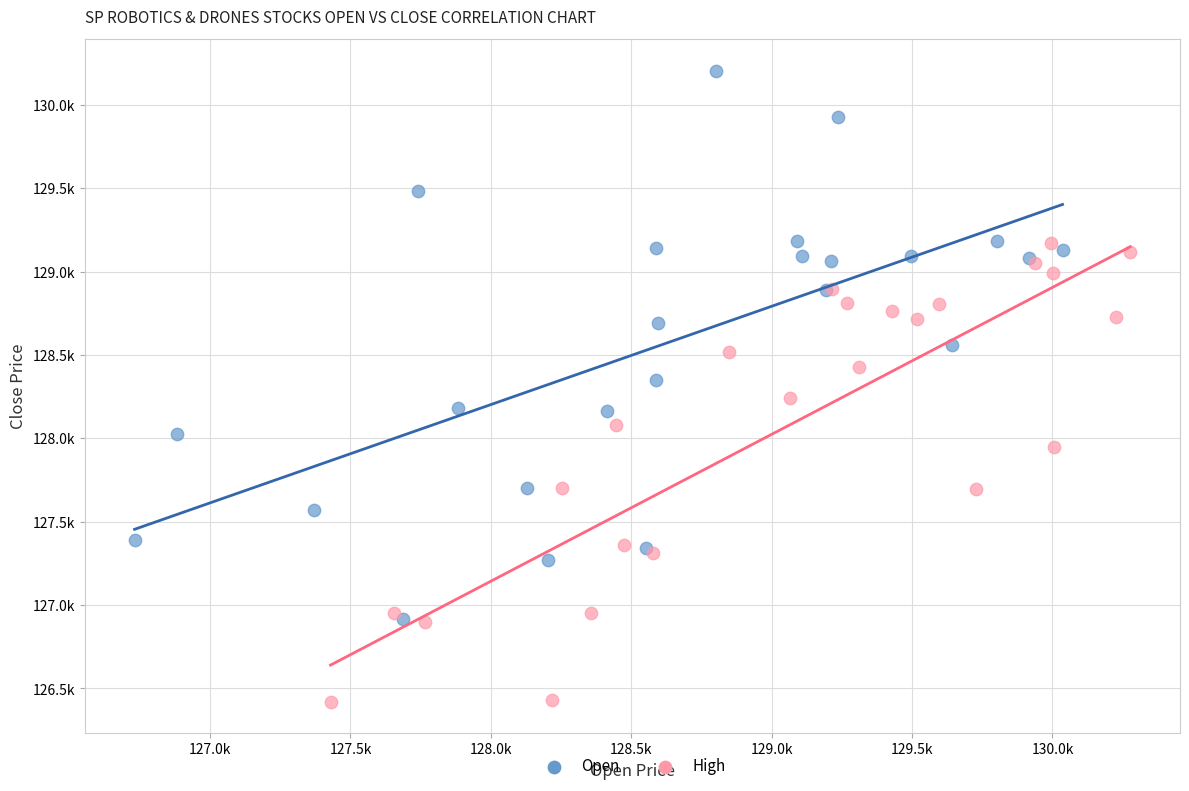

Which series contains the highest Y value?

Open